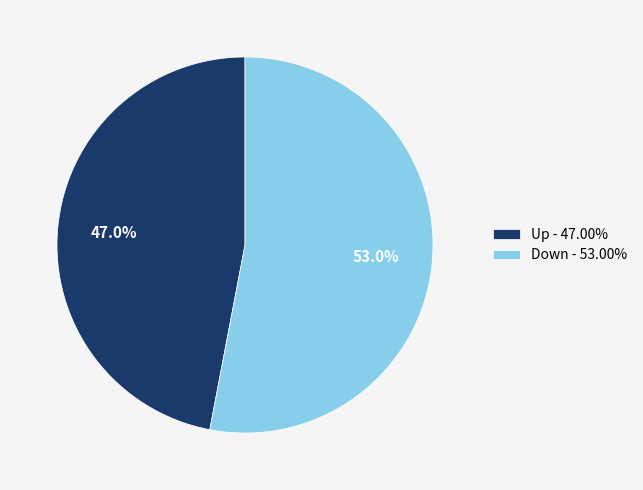

What is the ratio of the value at Up - 47.00% to the value at Down - 53.00%?

0.9